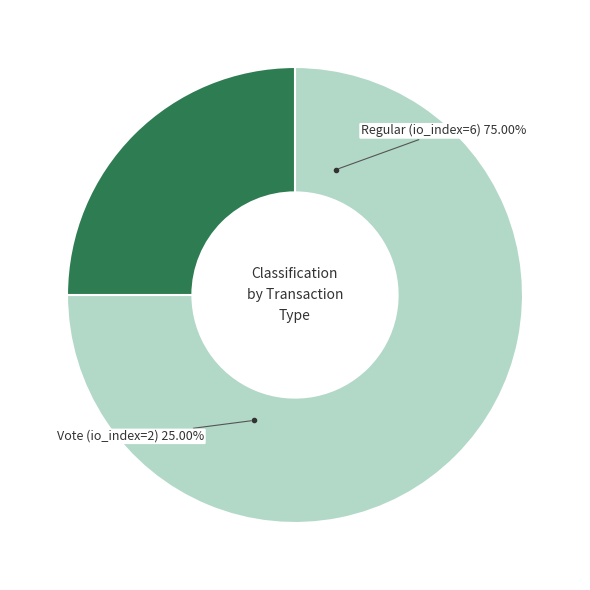

Is Vote (io_index=2) the majority of the pie?

No